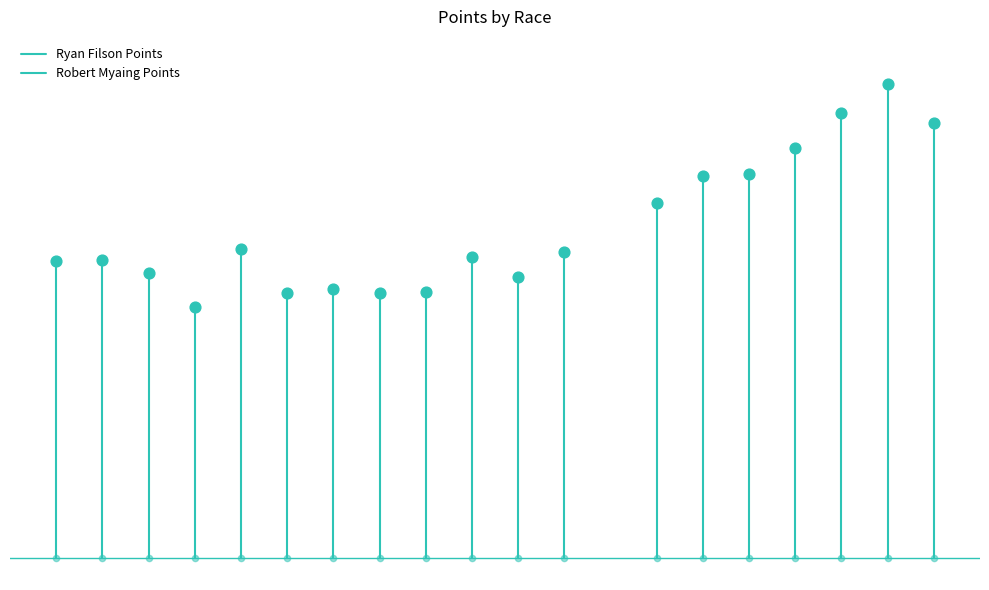

Which series has the largest total across all categories?

Robert Myaing Points